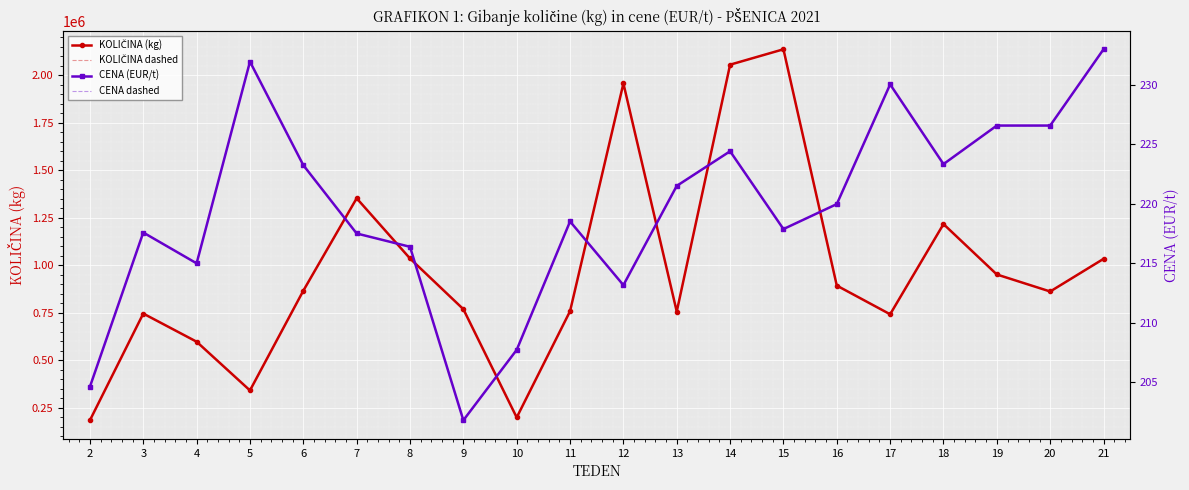

Reading left to right, list all the values displayed in this chart.

KOLIČINA (kg): 184010.0	745900.0	597750.0	341170.0	866170.0	1352891.0	1035900.0	769018.0	198820.0	758440.0	1957610.0	756350.0	2056350.0	2137380.0	893230.0	742160.0	1217090.0	951660.0	862100.0	1033920.0
KOLIČINA dashed: 184010.0	745900.0	597750.0	341170.0	866170.0	1352891.0	1035900.0	769018.0	198820.0	758440.0	1957610.0	756350.0	2056350.0	2137380.0	893230.0	742160.0	1217090.0	951660.0	862100.0	1033920.0
CENA (EUR/t): 204.6	217.6	215.0	232.0	223.3	217.5	216.4	201.8	207.7	218.5	213.2	221.5	224.4	217.9	220.0	230.1	223.3	226.6	226.6	233.0
CENA dashed: 204.6	217.6	215.0	232.0	223.3	217.5	216.4	201.8	207.7	218.5	213.2	221.5	224.4	217.9	220.0	230.1	223.3	226.6	226.6	233.0